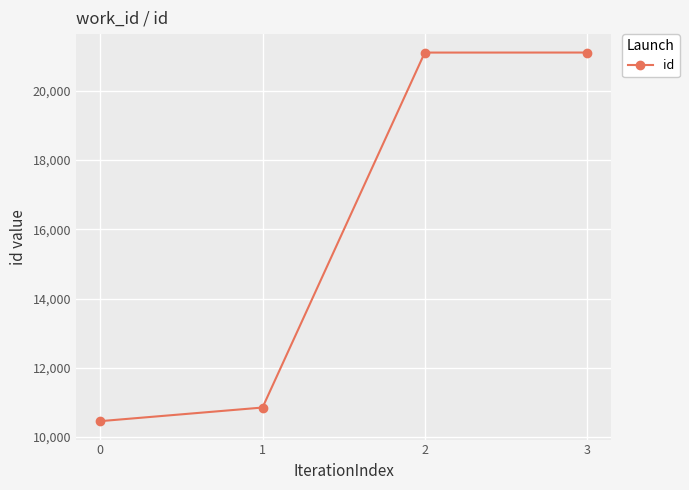

What is the difference between the maximum and second lowest values?

10244